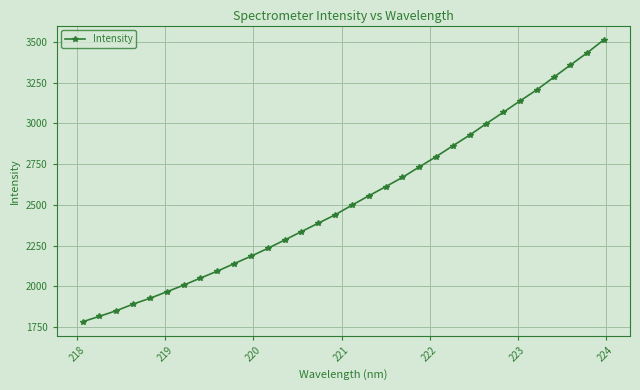

How many values are below 2498?

16